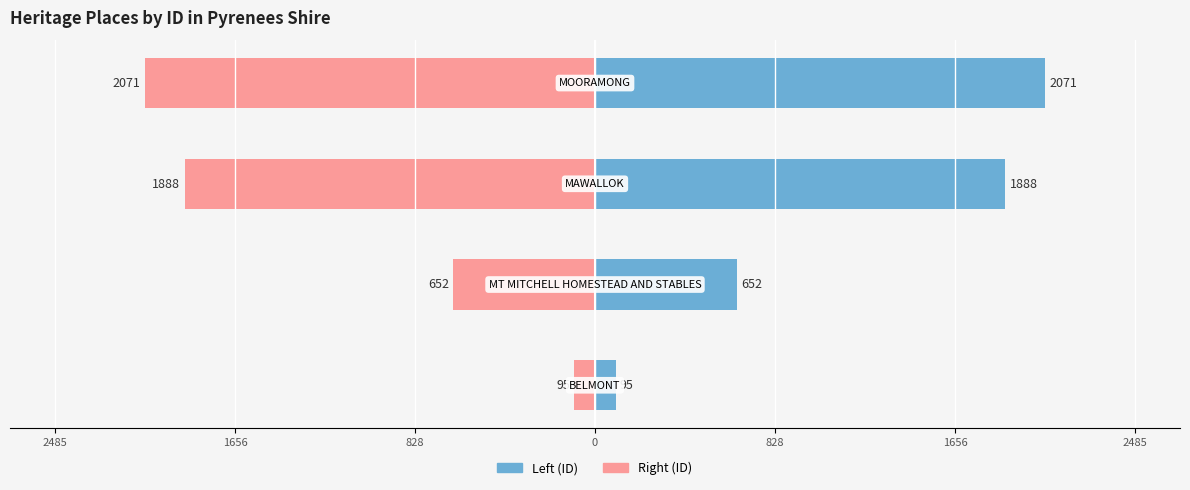

Is the value of ID (right) at 828 greater than the value of ID (left) at 0?

No